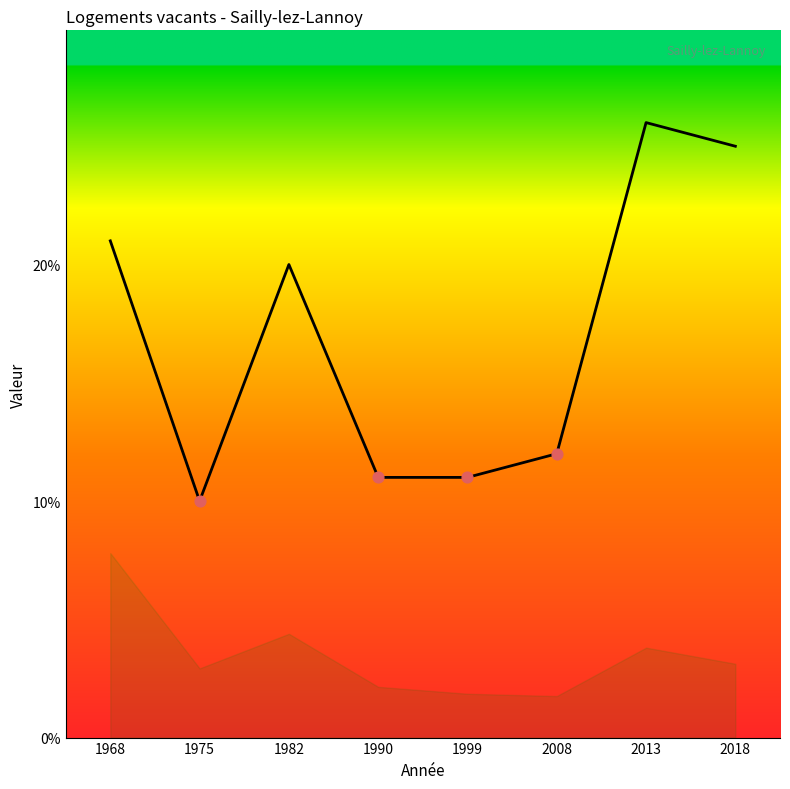

Which has a higher value, 2008 or 2013?

2013